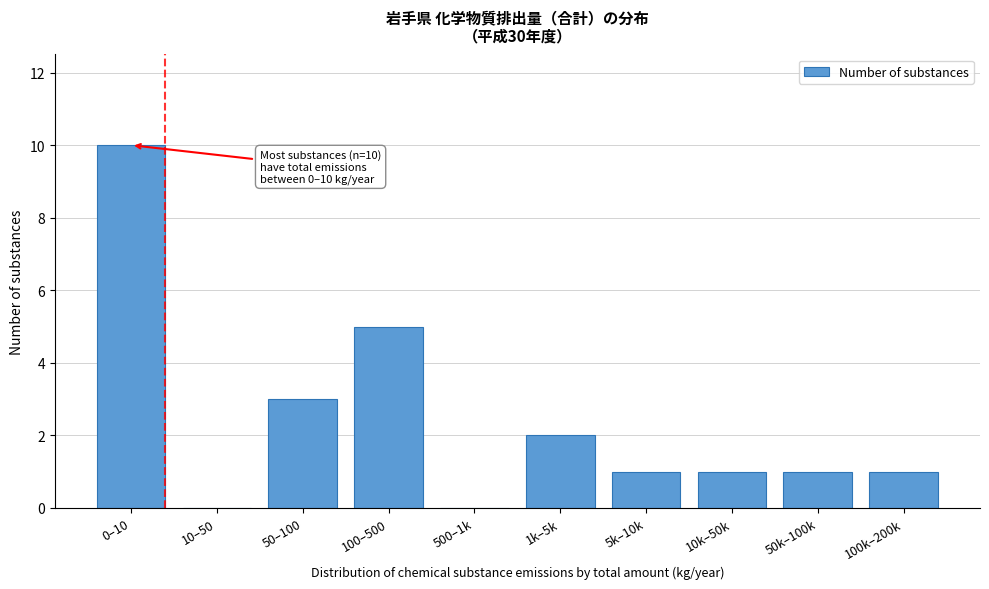

Reading left to right, extract all data points from this chart.

0–10=10	10–50=0	50–100=3	100–500=5	500–1k=0	1k–5k=2	5k–10k=1	10k–50k=1	50k–100k=1	100k–200k=1